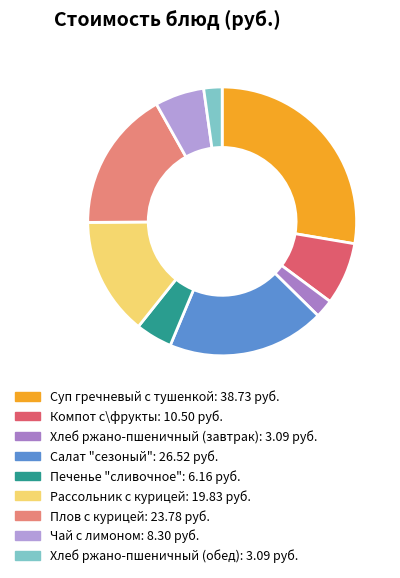

To the nearest percent, what portion does Суп гречневый с тушенкой represent?

28%